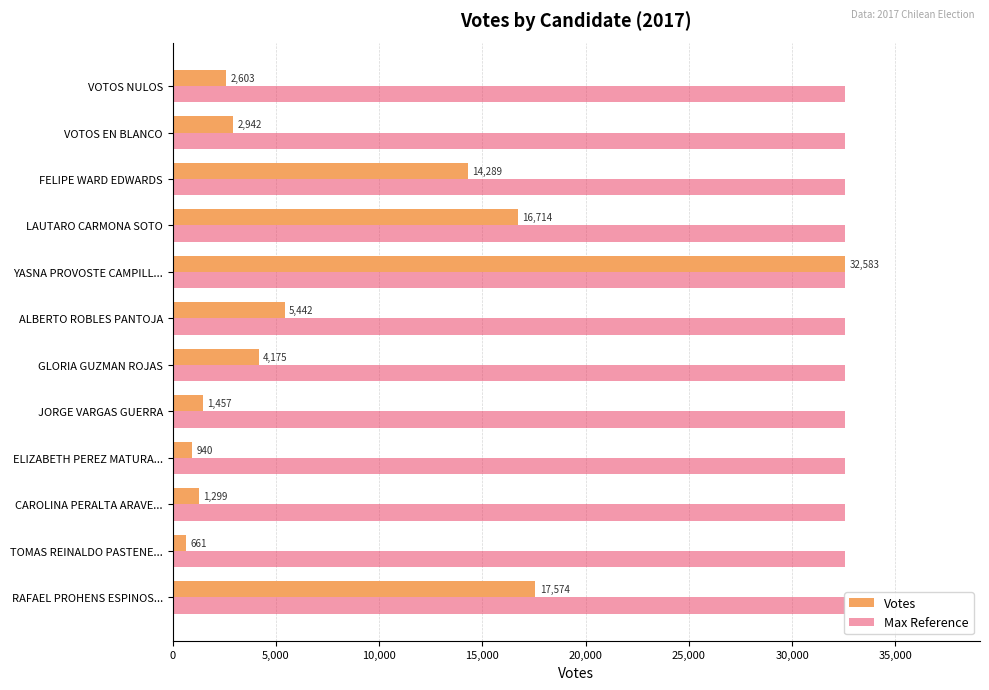

What is the greatest value displayed?

32583